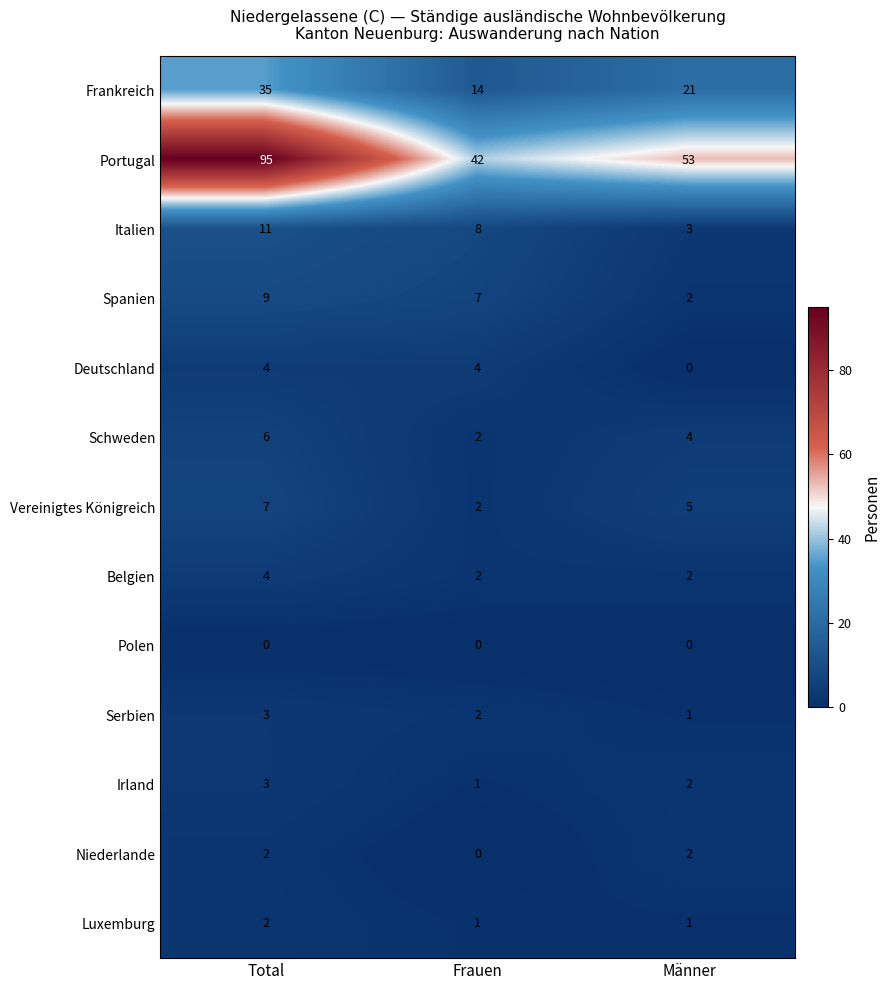

What value does the Italien series have at Männer?

3